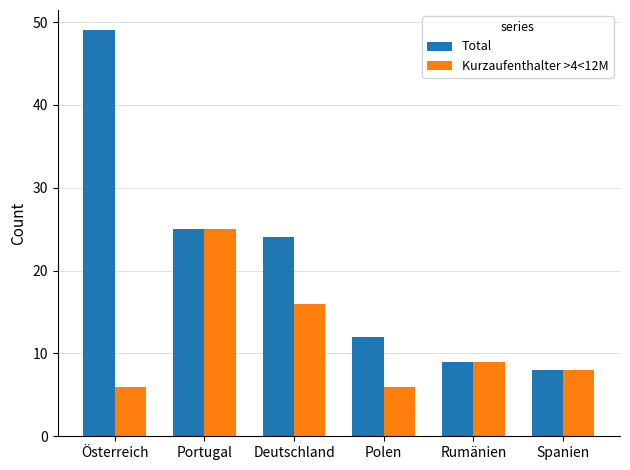

What is the value of the Total bar at the 4th from the left?

12